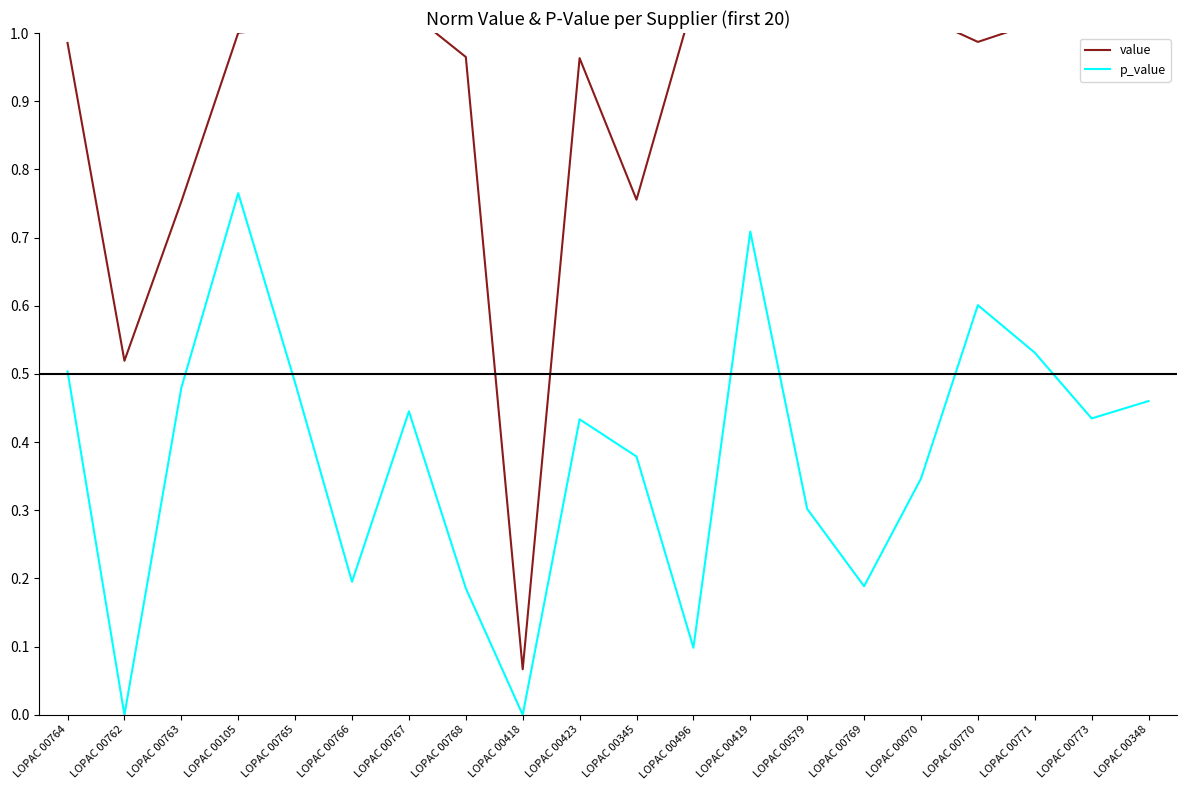

List the labels in order of value value, largest first.

LOPAC 00766, LOPAC 00773, LOPAC 00769, LOPAC 00496, LOPAC 00579, LOPAC 00767, LOPAC 00070, LOPAC 00348, LOPAC 00771, LOPAC 00765, LOPAC 00419, LOPAC 00105, LOPAC 00770, LOPAC 00764, LOPAC 00768, LOPAC 00423, LOPAC 00345, LOPAC 00763, LOPAC 00762, LOPAC 00418